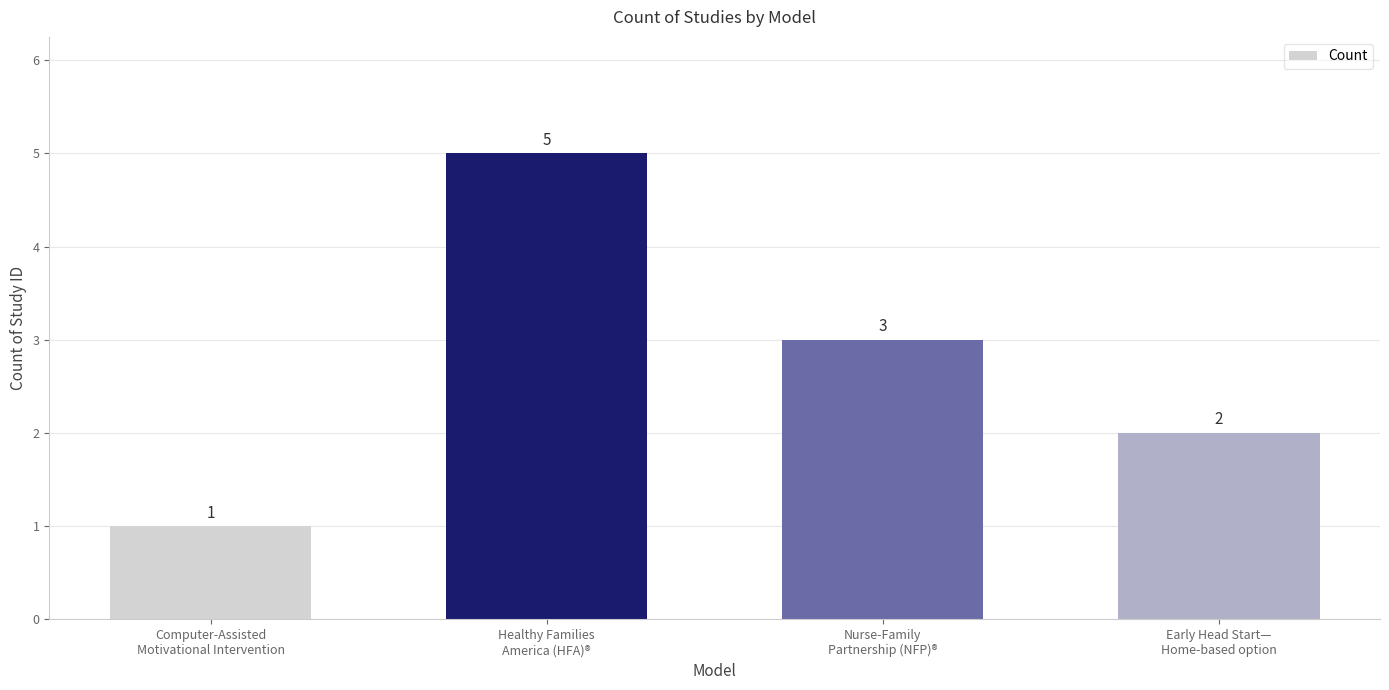

Rank the categories by value from highest to lowest.

Healthy Families
America (HFA)®, Nurse-Family
Partnership (NFP)®, Early Head Start—
Home-based option, Computer-Assisted
Motivational Intervention